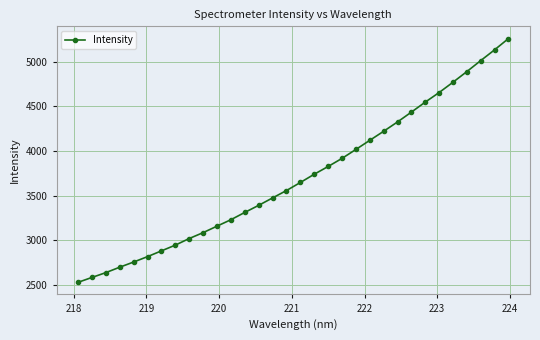

What is the value of the 15th point from the left?

3474.4